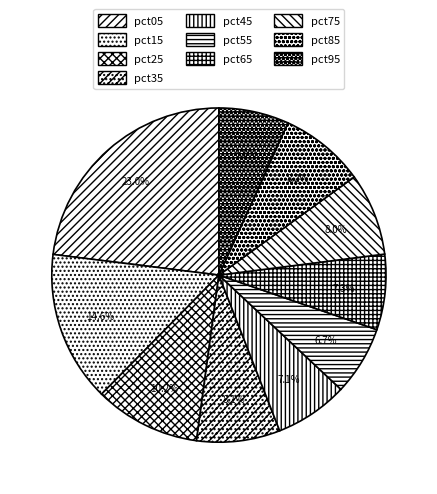

Is pct35 the majority of the pie?

No